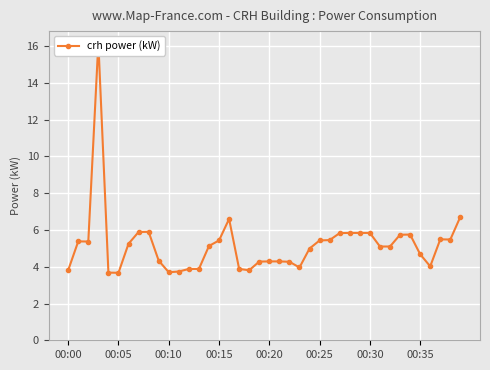

Reading left to right, extract all data points from this chart.

3.8	5.4	5.4	16.2	3.7	3.7	5.2	5.9	5.9	4.3	3.7	3.7	3.9	3.9	5.1	5.4	6.6	3.9	3.8	4.3	4.3	4.3	4.3	4.0	5.0	5.4	5.5	5.8	5.8	5.8	5.8	5.1	5.1	5.7	5.8	4.7	4.0	5.5	5.5	6.7